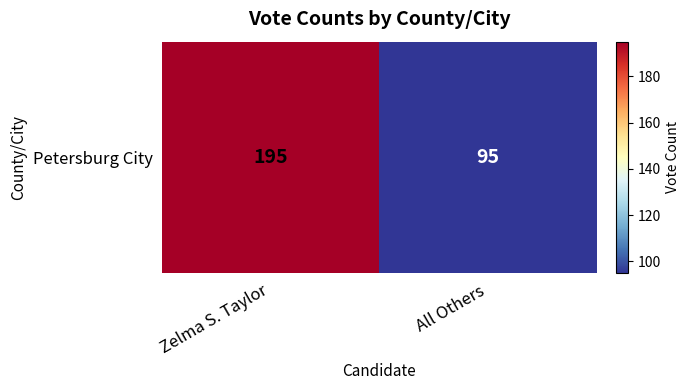

The chart shows a value of 165 at All Others. True or false?

False